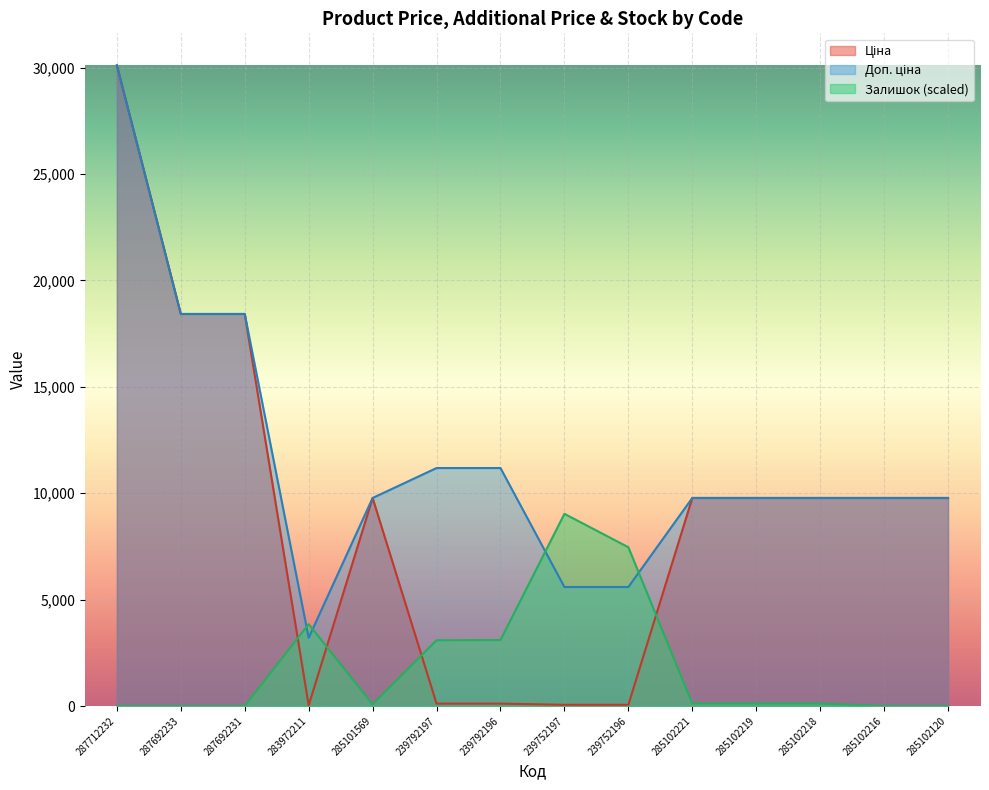

Reading left to right, what are all the values shown in this chart?

Ціна: 287712232=30102.8	287692233=18420.9	287692231=18420.9	283972211=32.0	285101569=9775.5	239792197=111.8	239792196=111.8	239752197=55.9	239752196=55.9	285102221=9775.5	285102219=9775.5	285102218=9775.5	285102216=9775.5	285102120=9775.5
Доп. ціна: 287712232=30102.8	287692233=18420.9	287692231=18420.9	283972211=3205.0	285101569=9775.5	239792197=11182.0	239792196=11182.0	239752197=5591.0	239752196=5591.0	285102221=9775.5	285102219=9775.5	285102218=9775.5	285102216=9775.5	285102120=9775.5
Залишок: 287712232=0.0	287692233=0.0	287692231=0.0	283972211=3847.5	285101569=74.8	239792197=3088.7	239792196=3099.3	239752197=9030.8	239752196=7459.8	285102221=117.6	285102219=117.6	285102218=117.6	285102216=0.0	285102120=0.0